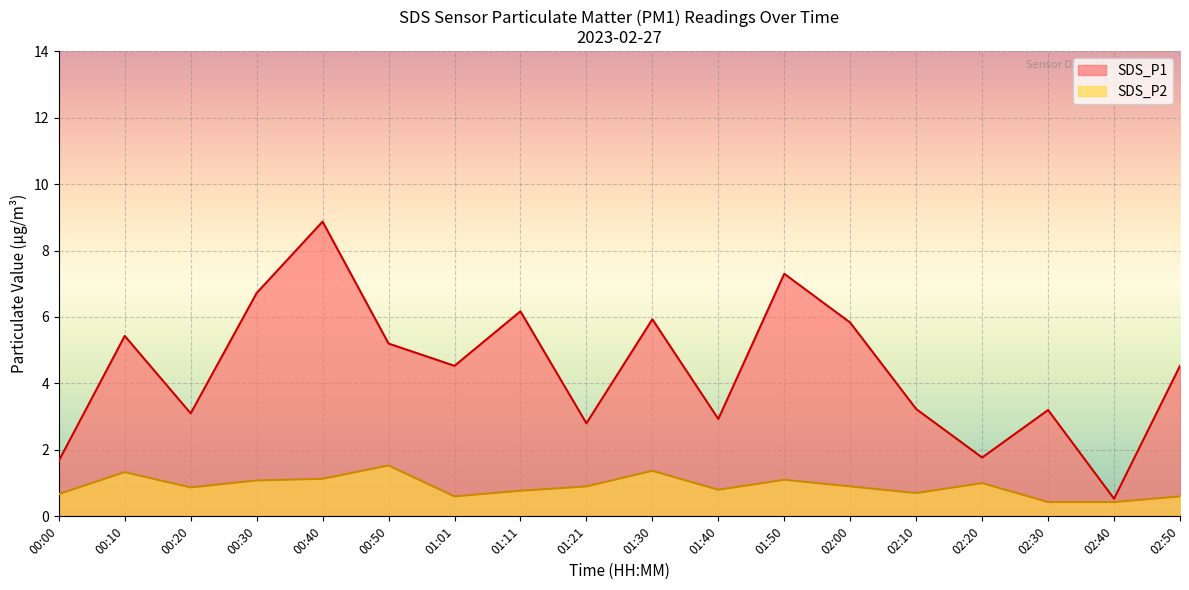

Which series has the widest spread of values?

SDS_P1